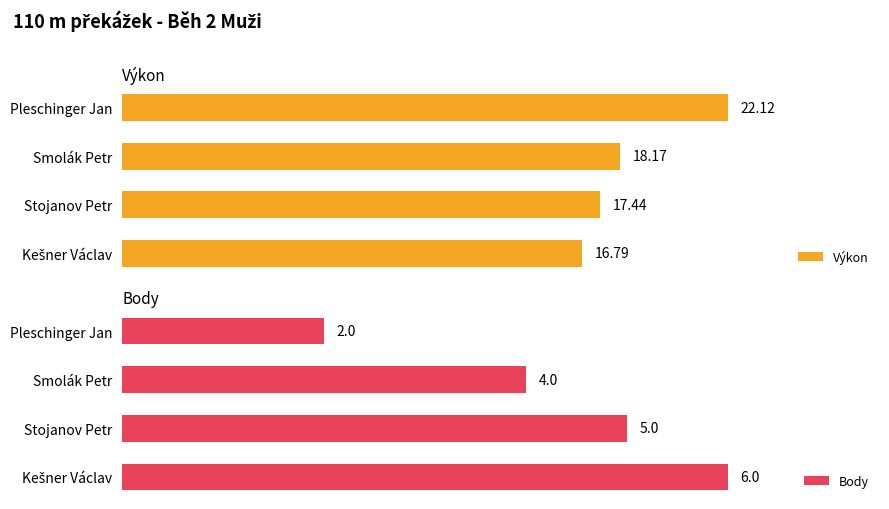

How many values in the Body series are below 5?

2